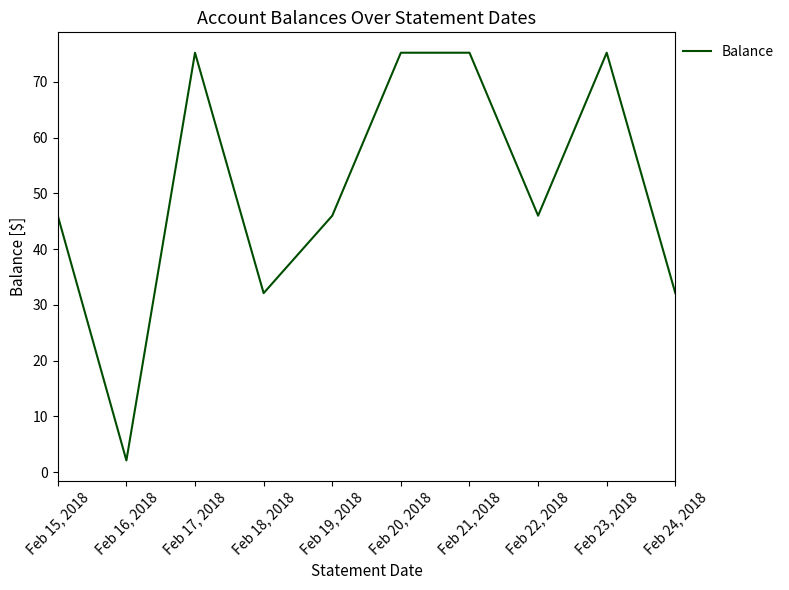

True or false: the data shows 46.0 at Feb 15, 2018.

True